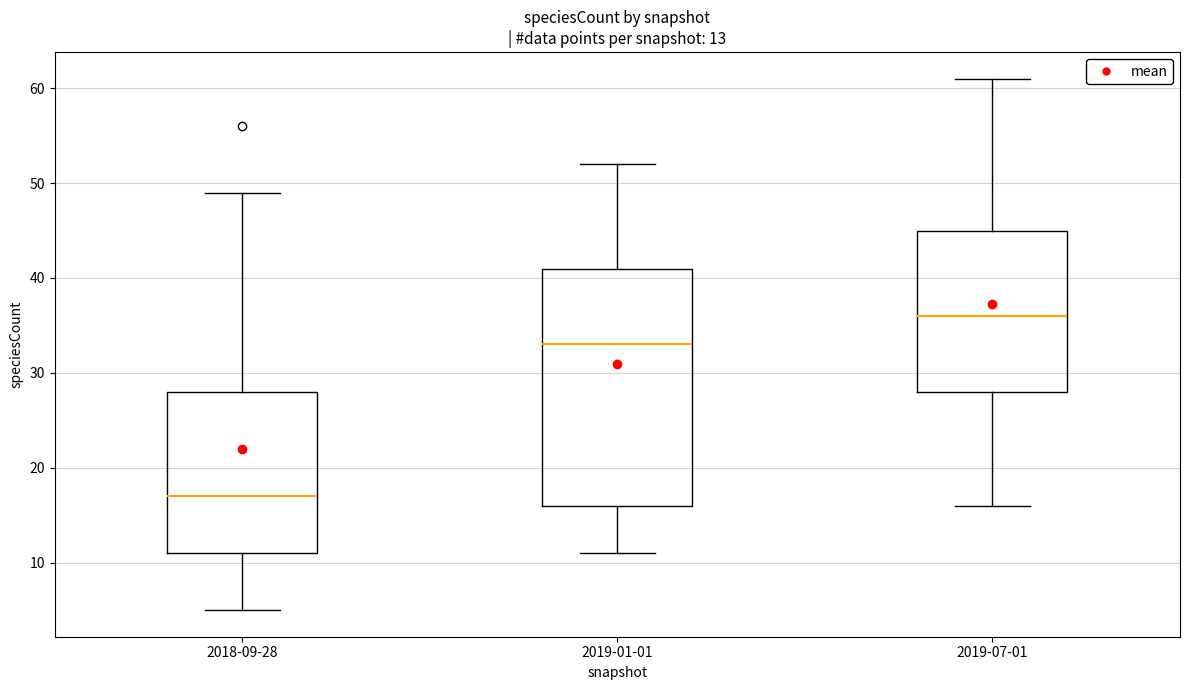

Which box has the lowest median line?

2018-09-28